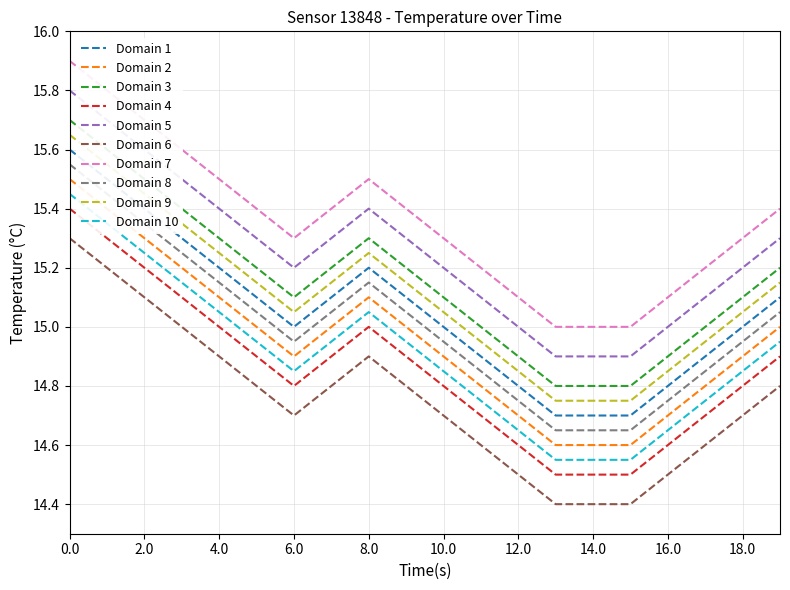

What is the greatest value displayed?

15.9